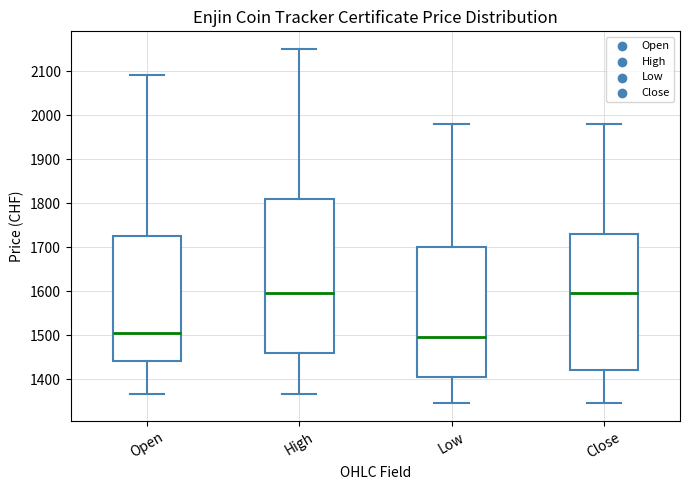

Reading left to right, read every box against the y-axis: the position of its median line, the range the box covers, and the ends of its whiskers. The values are not printed on the chart, so give them approximately, as read against the axis.

Open: median 1510, box 1440 to 1730, whiskers 1370 to 2090
High: median 1600, box 1460 to 1810, whiskers 1370 to 2150
Low: median 1500, box 1410 to 1700, whiskers 1350 to 1980
Close: median 1600, box 1420 to 1730, whiskers 1350 to 1980